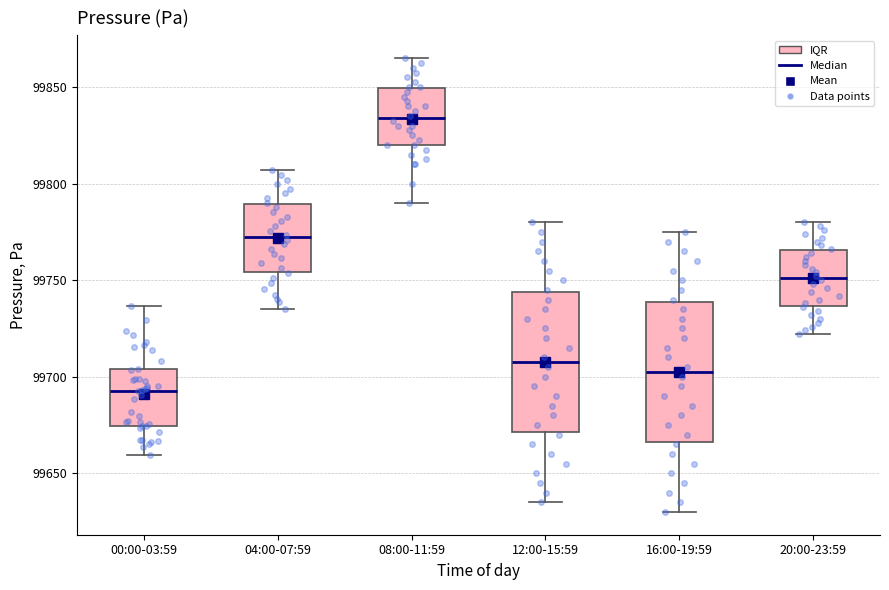

Reading left to right, transcribe this box plot: for each box, give where its median line is, the range the box spans, and where its two whiskers end, as read against the y-axis. The values are not printed on the chart, so give them approximately, as read against the axis.

00:00-03:59: median 99695, box 99675 to 99705, whiskers 99660 to 99735
04:00-07:59: median 99770, box 99755 to 99790, whiskers 99735 to 99805
08:00-11:59: median 99835, box 99820 to 99850, whiskers 99790 to 99865
12:00-15:59: median 99710, box 99670 to 99745, whiskers 99635 to 99780
16:00-19:59: median 99705, box 99665 to 99740, whiskers 99630 to 99775
20:00-23:59: median 99750, box 99735 to 99765, whiskers 99720 to 99780